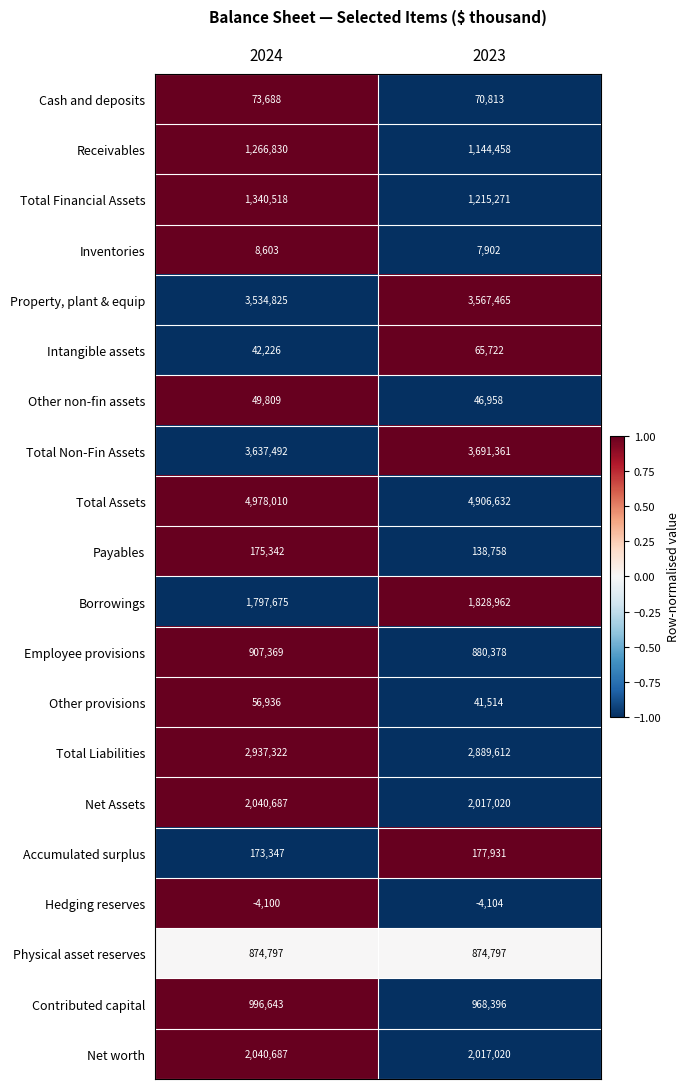

Rank the categories by Employee provisions value from lowest to highest.

2023, 2024